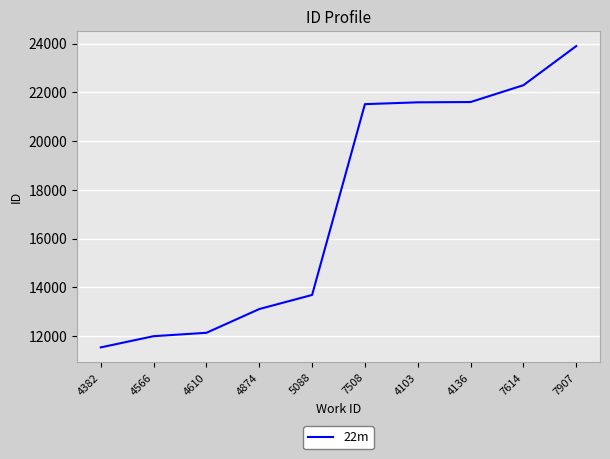

What is the ratio of the value at 4874 to the value at 7614?

0.6